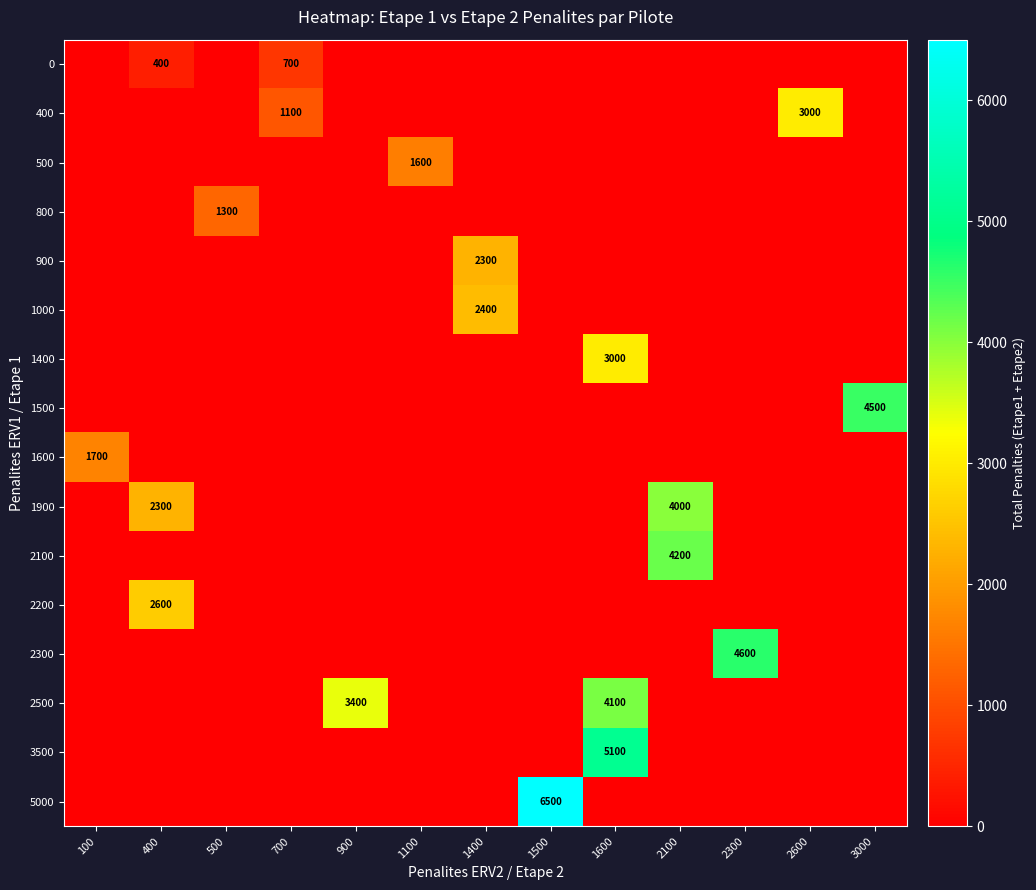

What is the total value across all series at 400?

5300